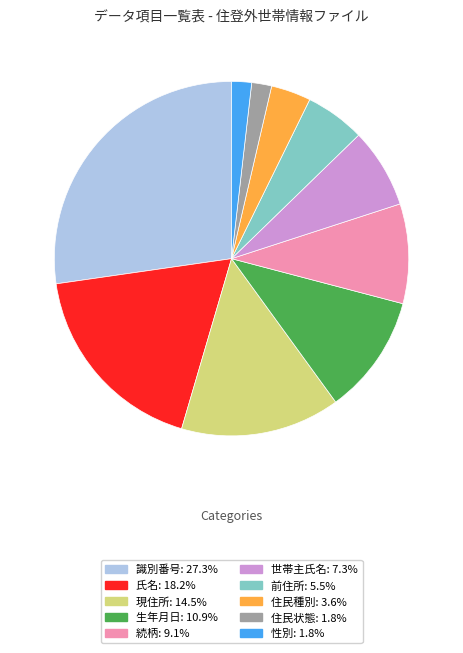

How many segments does this pie chart have?

10